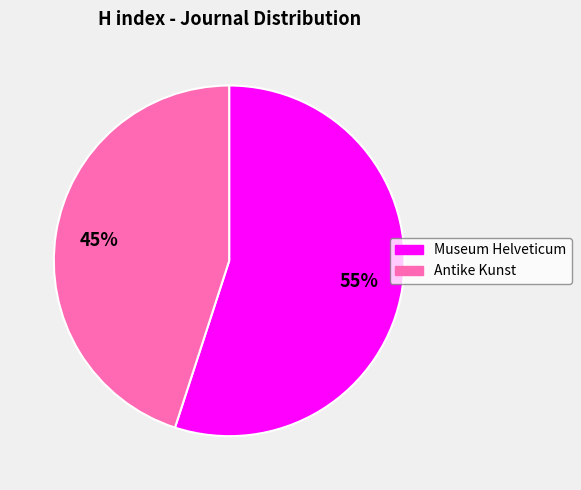

Between Museum Helveticum and Antike Kunst, which is larger?

Museum Helveticum